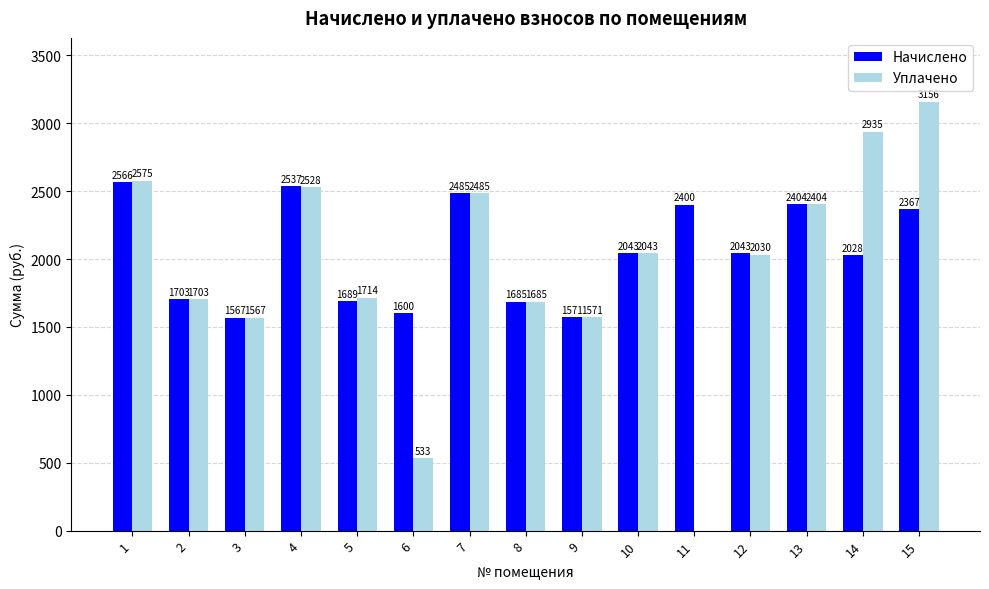

At which category does the chart reach its peak across all series?

15